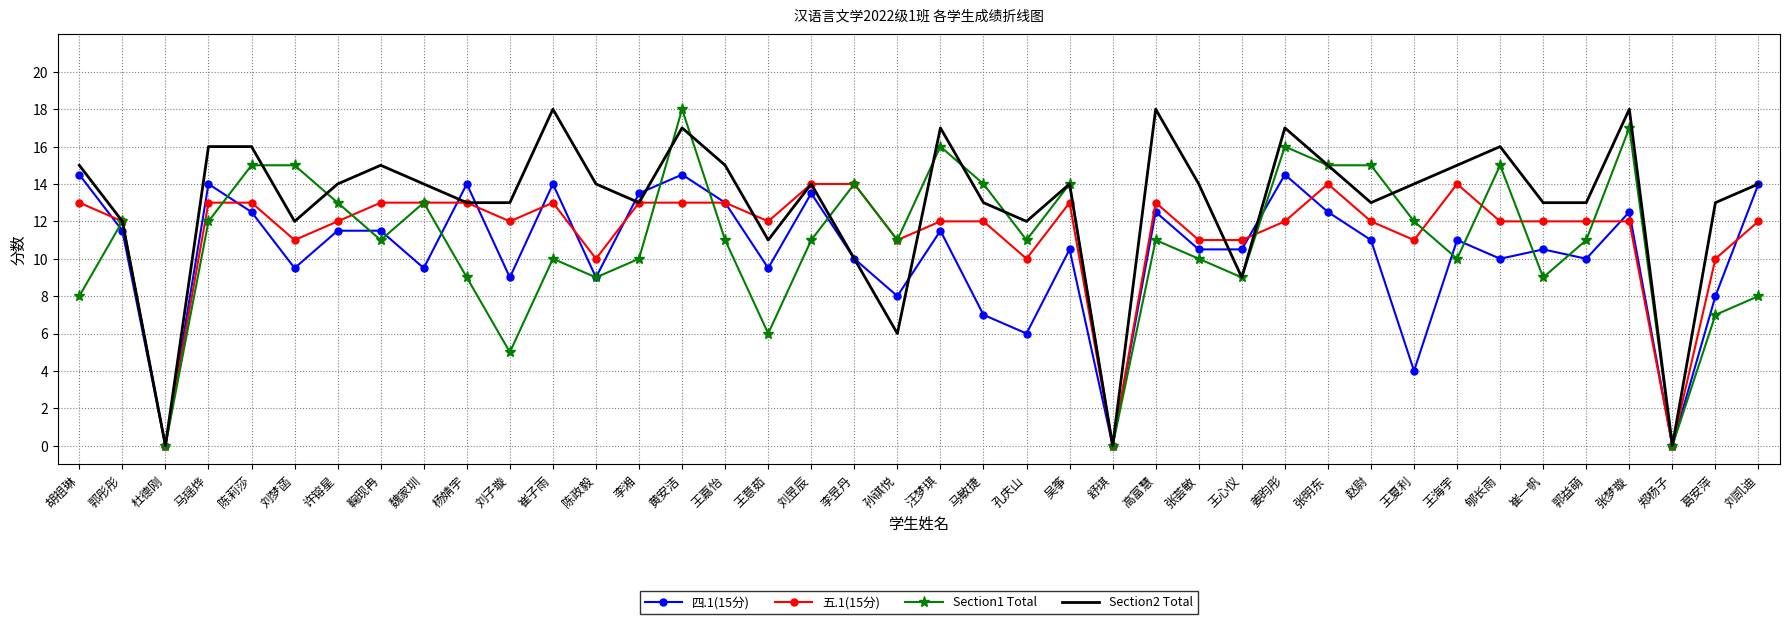

At which category does 四.1(15分) reach its first local valley?

杜德刚